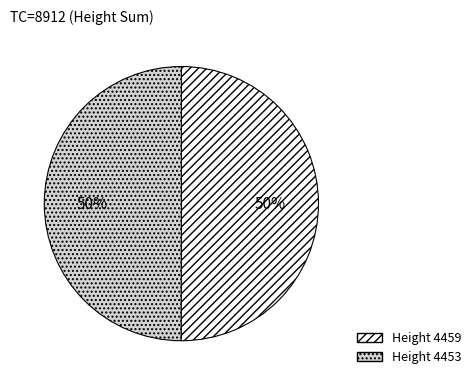

To the nearest percent, what is the average slice percentage?

50%